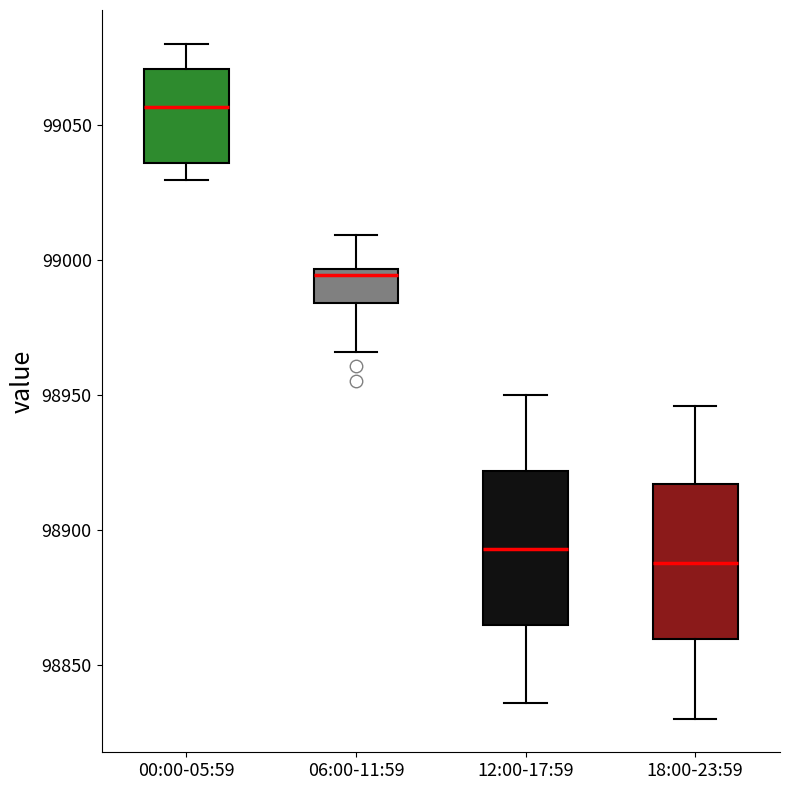

Reading left to right, read every box against the y-axis: the position of its median line, the range the box covers, and the ends of its whiskers. The values are not printed on the chart, so give them approximately, as read against the axis.

00:00-05:59: median 99055, box 99035 to 99070, whiskers 99030 to 99080
06:00-11:59: median 98995 (just below the box's upper edge), box 98985 to 98995, whiskers 98965 to 99010
12:00-17:59: median 98895, box 98865 to 98920, whiskers 98835 to 98950
18:00-23:59: median 98890, box 98860 to 98915, whiskers 98830 to 98945